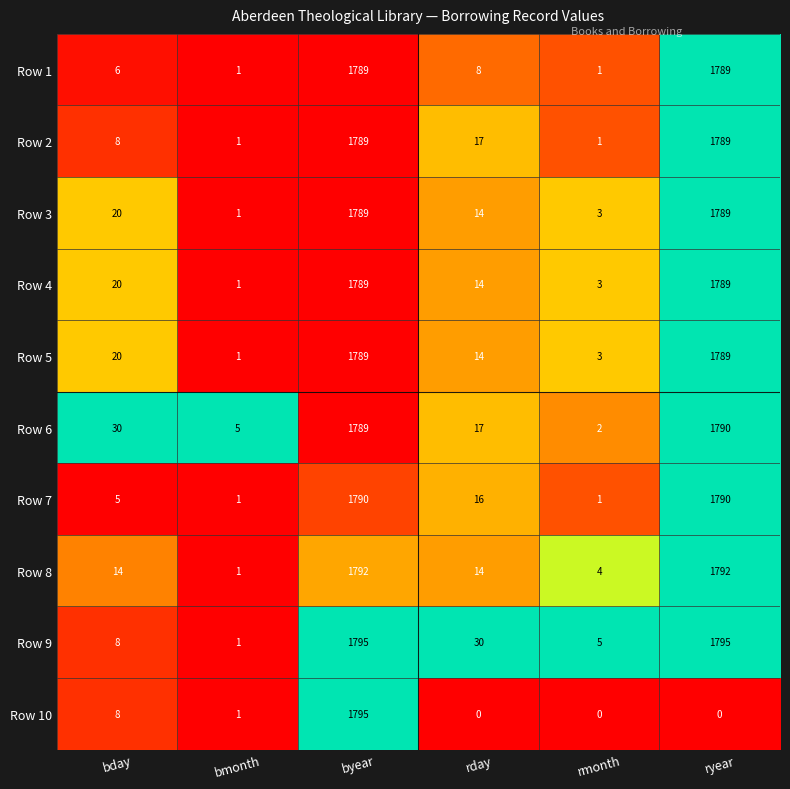

Between bmonth and rmonth, which series saw the biggest shift?

Row 9